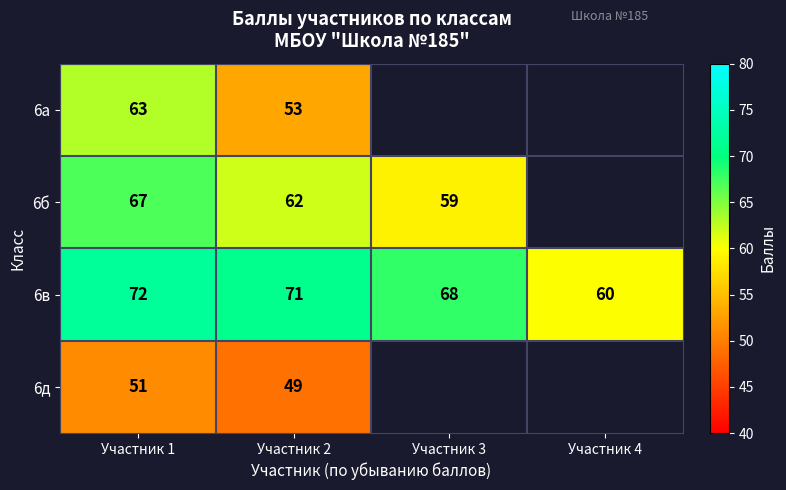

At Участник 1, list the series in order from largest to smallest.

6в, 6б, 6а, 6д